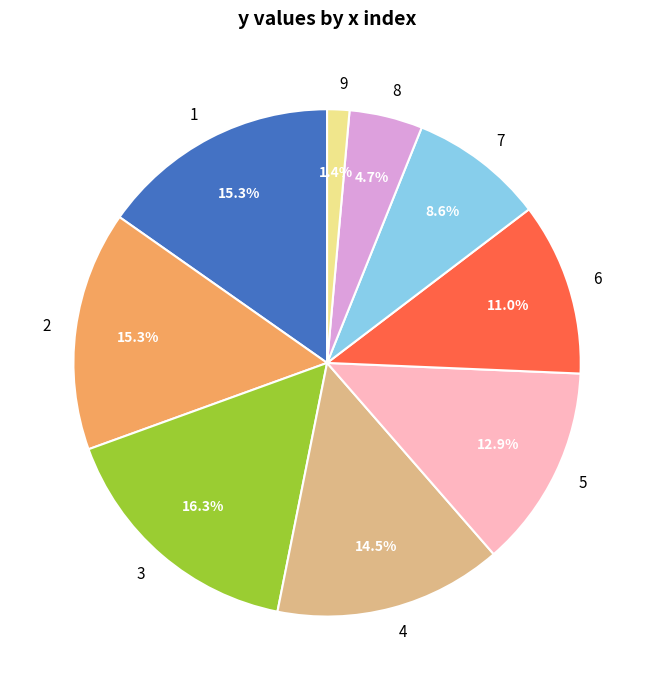

What is the largest slice in the pie chart?

3